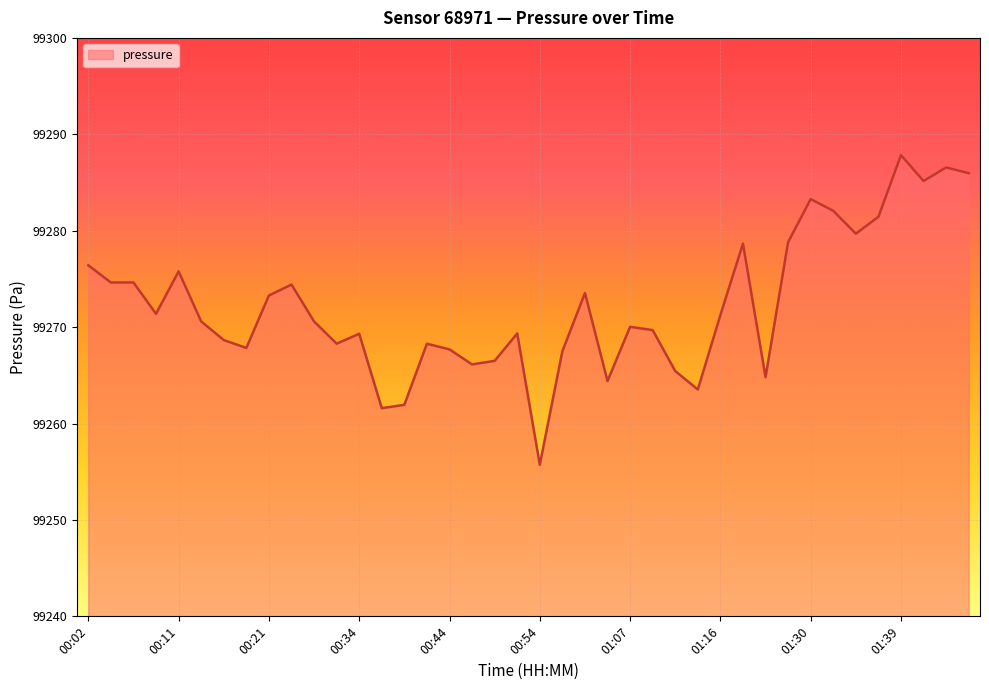

At which category does the chart reach its minimum across all series?

00:54